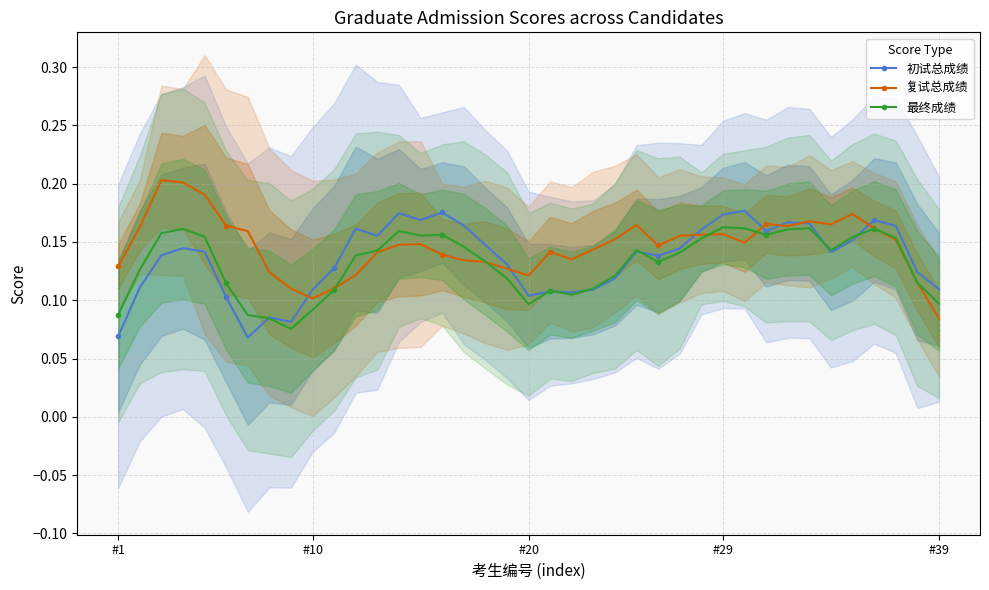

What position from the right is 27?

12